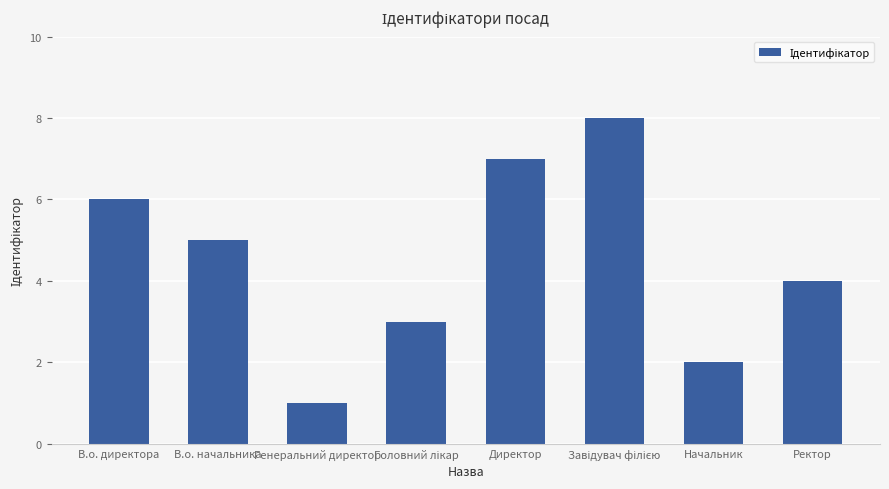

What is the label of the 7th bar from the left?

Начальник